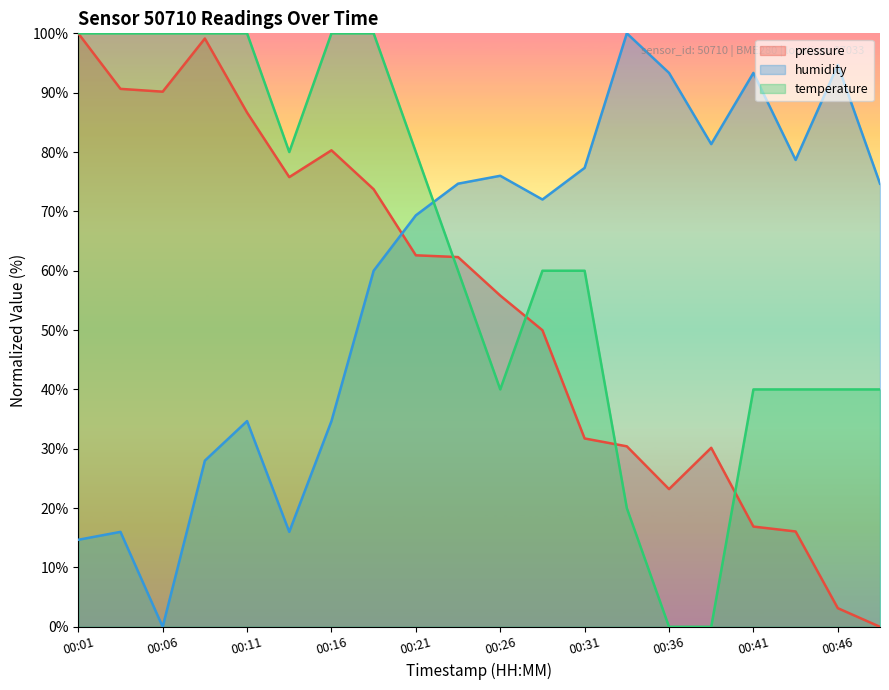

Which series has the widest spread of values?

pressure